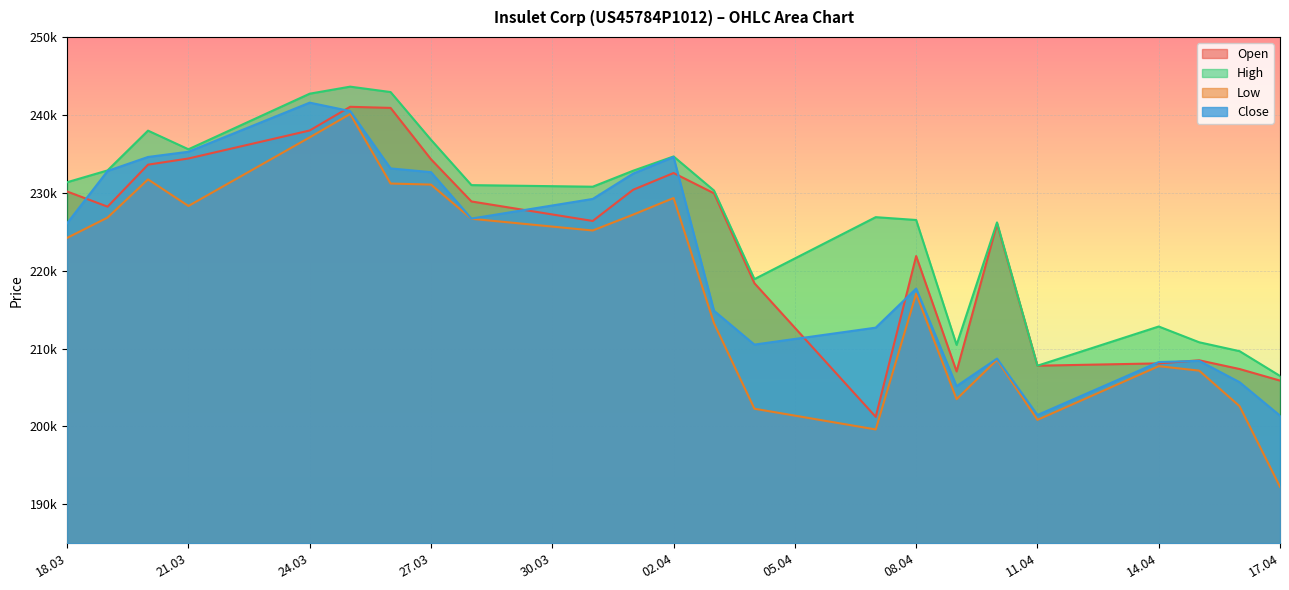

What is the approximate value of Low at 16.04.2025?

202609